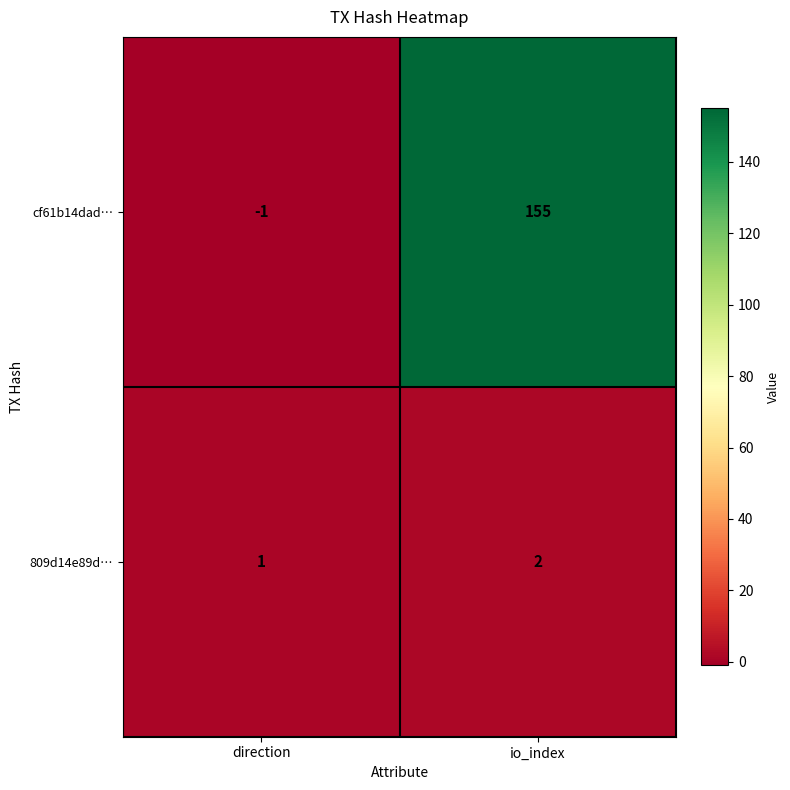

Which category has the highest value across all series?

io_index